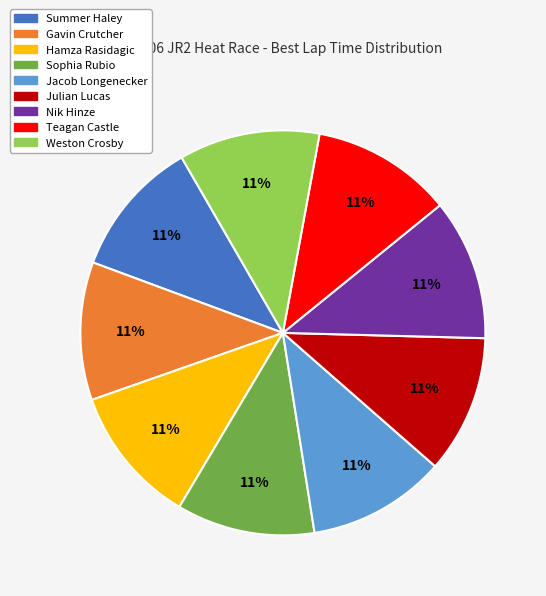

To the nearest percent, what is the average slice percentage?

11%